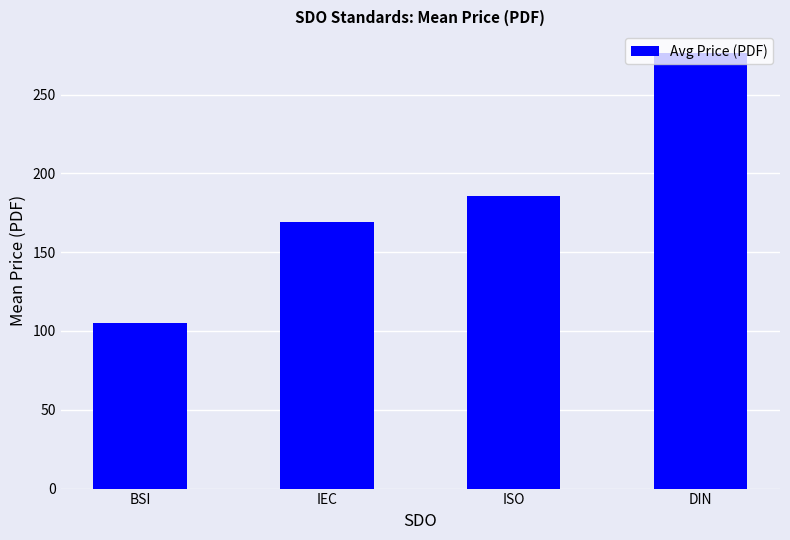

Approximately how many times larger is the value at ISO compared to DIN?

0.7